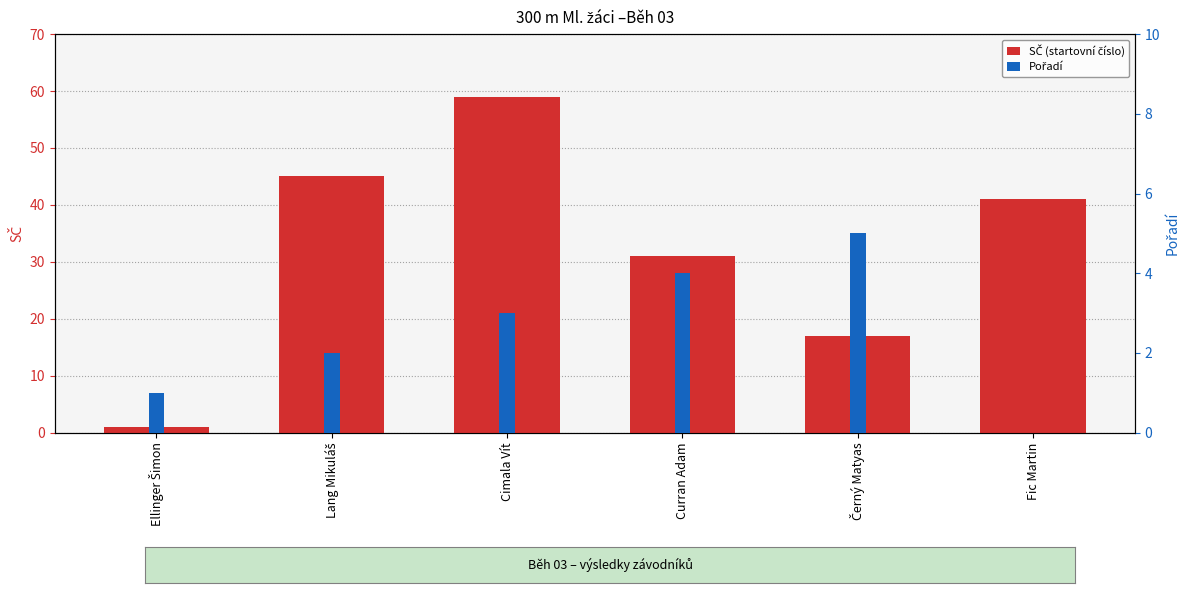

Between Curran Adam and Černý Matyas, which is larger?

Curran Adam